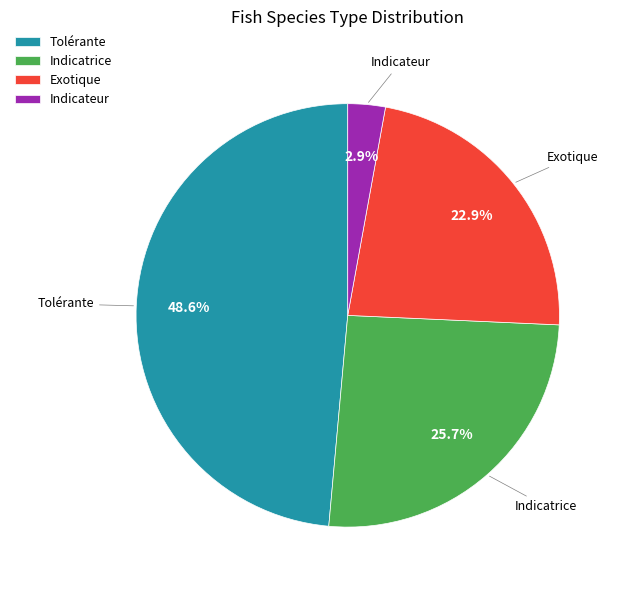

Count the number of slices in the pie.

4